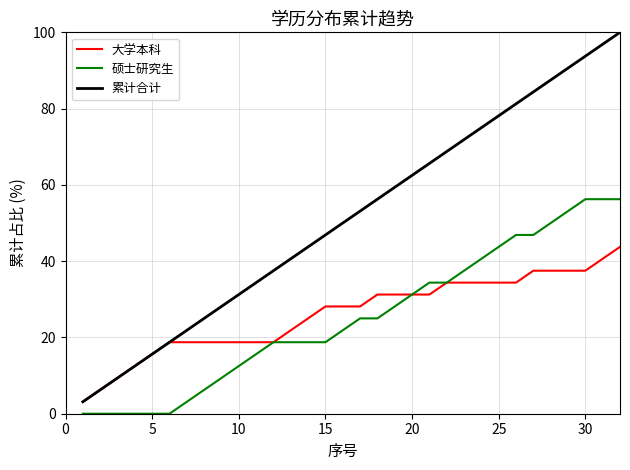

What is the maximum value for 大学本科?

43.8